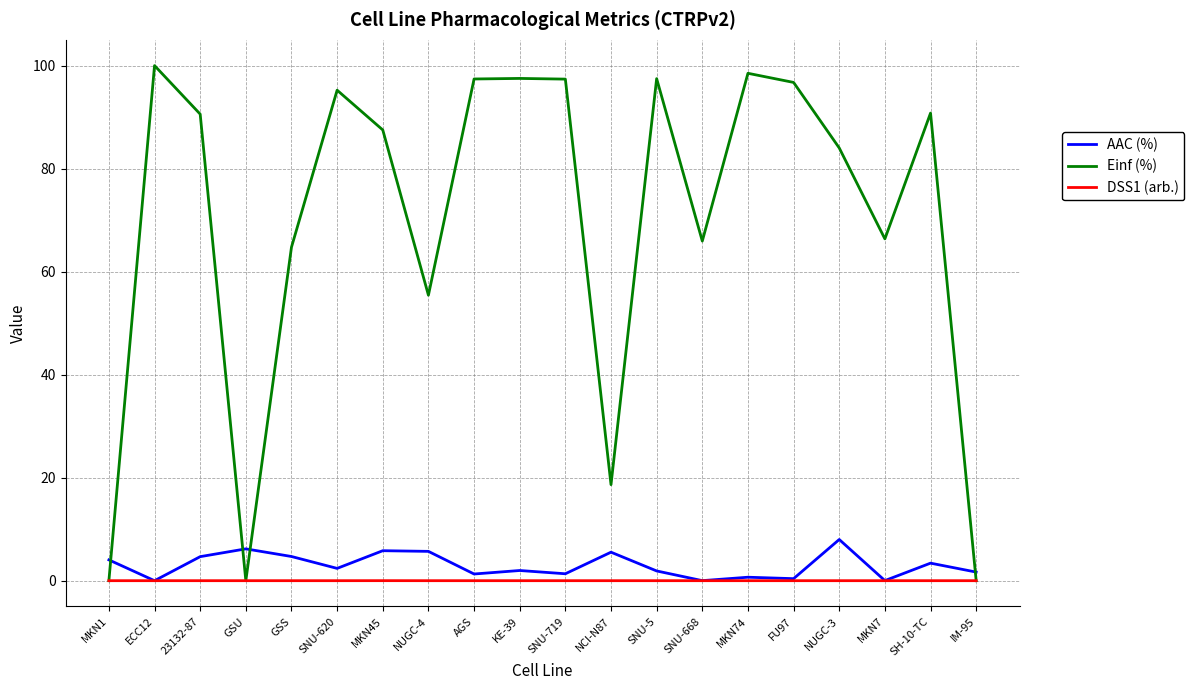

True or false: Einf (%) has a value of 149.1 at FU97.

False